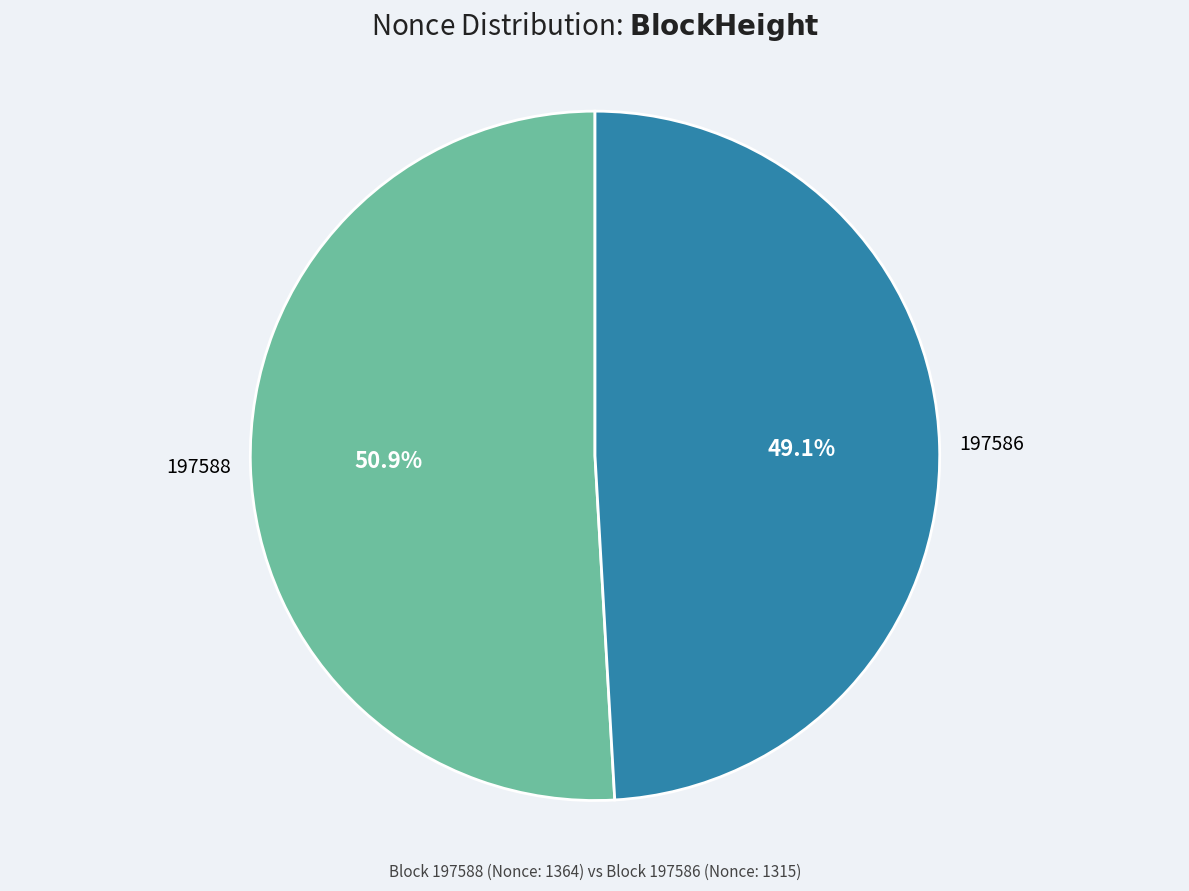

Is there any slice that represents more than half of the pie?

Yes